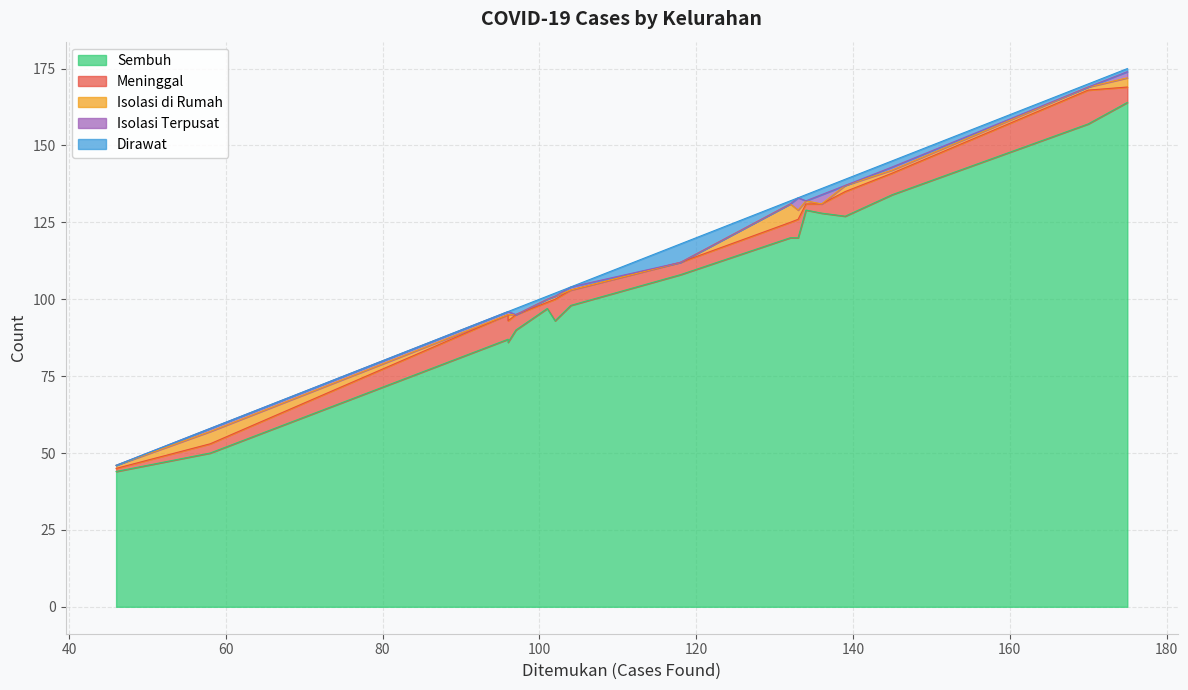

Rank the series by their maximum value, from highest to lowest.

Sembuh, Meninggal, Isolasi di Rumah, Dirawat, Isolasi Terpusat